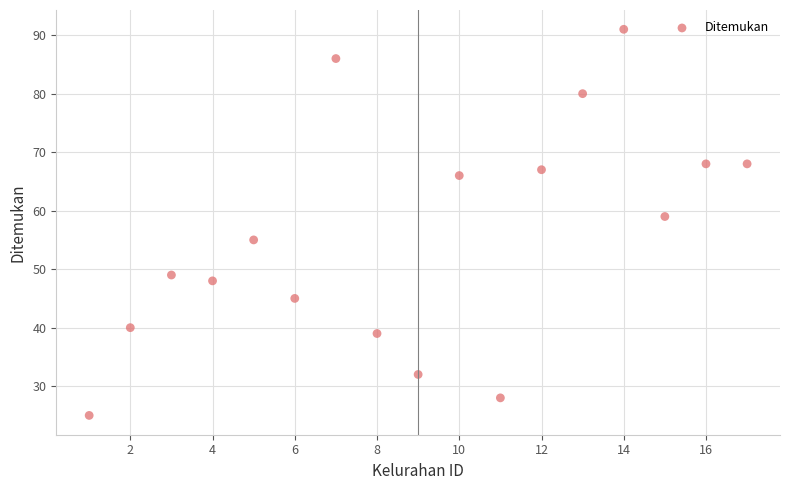

What is the range of Y values (max minus min)?

66